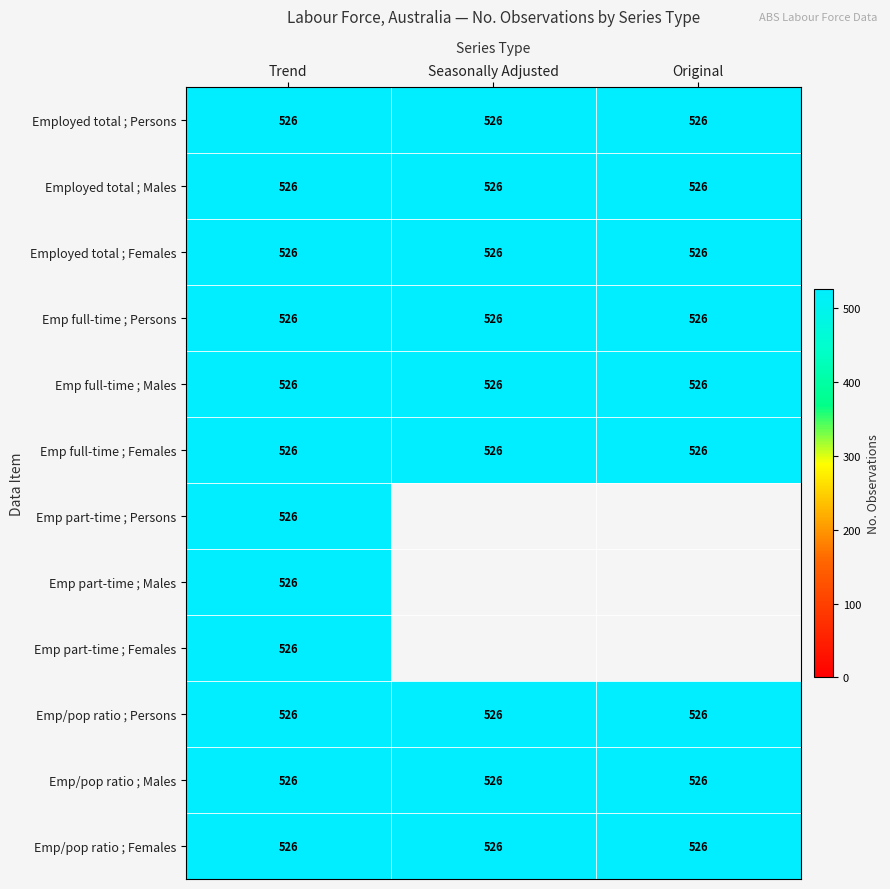

Reading left to right, list all the values displayed in this chart.

Employed total ;  Persons ;: 526	526	526
Employed total ;  > Males ;: 526	526	526
Employed total ;  > Females ;: 526	526	526
> Employed full-time ;  Persons ;: 526	526	526
> Employed full-time ;  > Males ;: 526	526	526
> Employed full-time ;  > Females ;: 526	526	526
> Employed part-time ;  Persons ;: 526	0	0
> Employed part-time ;  > Males ;: 526	0	0
> Employed part-time ;  > Females ;: 526	0	0
Employment to population ratio ;  Persons ;: 526	526	526
Employment to population ratio ;  > Males ;: 526	526	526
Employment to population ratio ;  > Females ;: 526	526	526